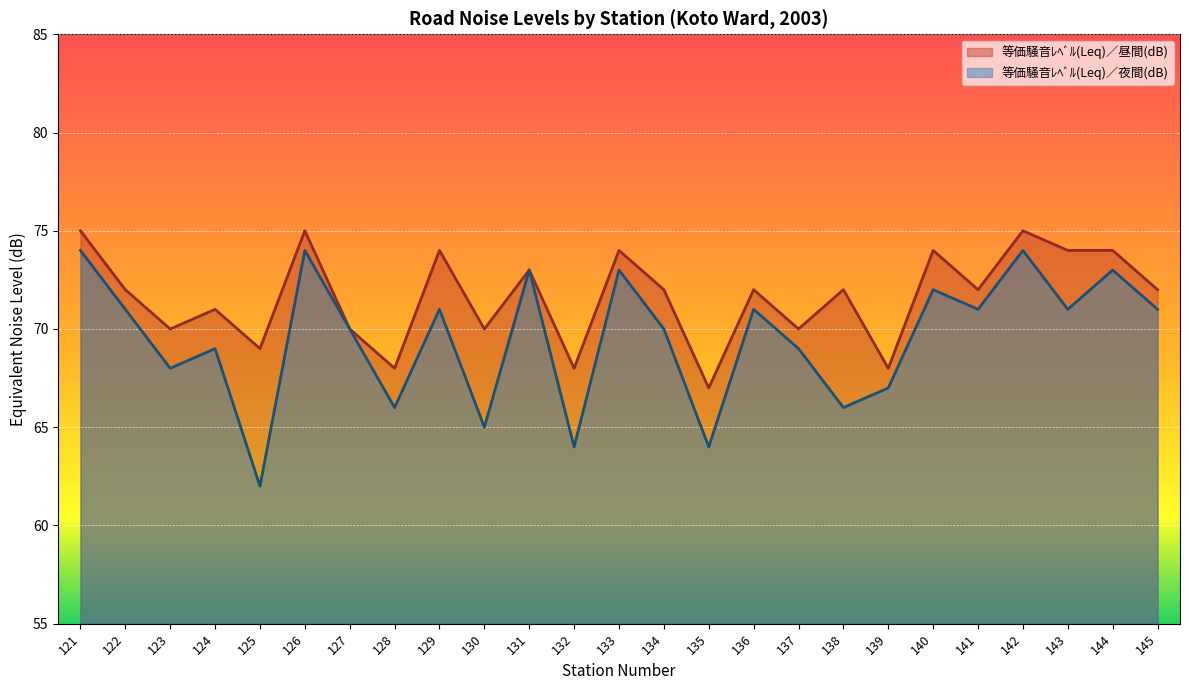

Count the number of data series in this chart.

2